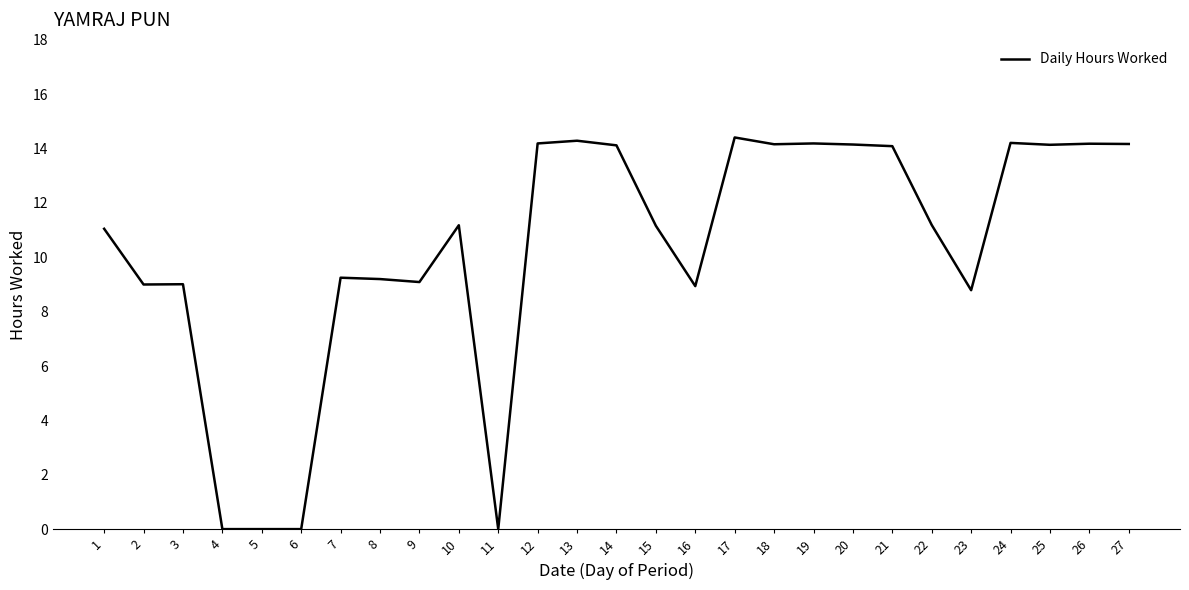

What is the maximum value shown in the chart?

14.4